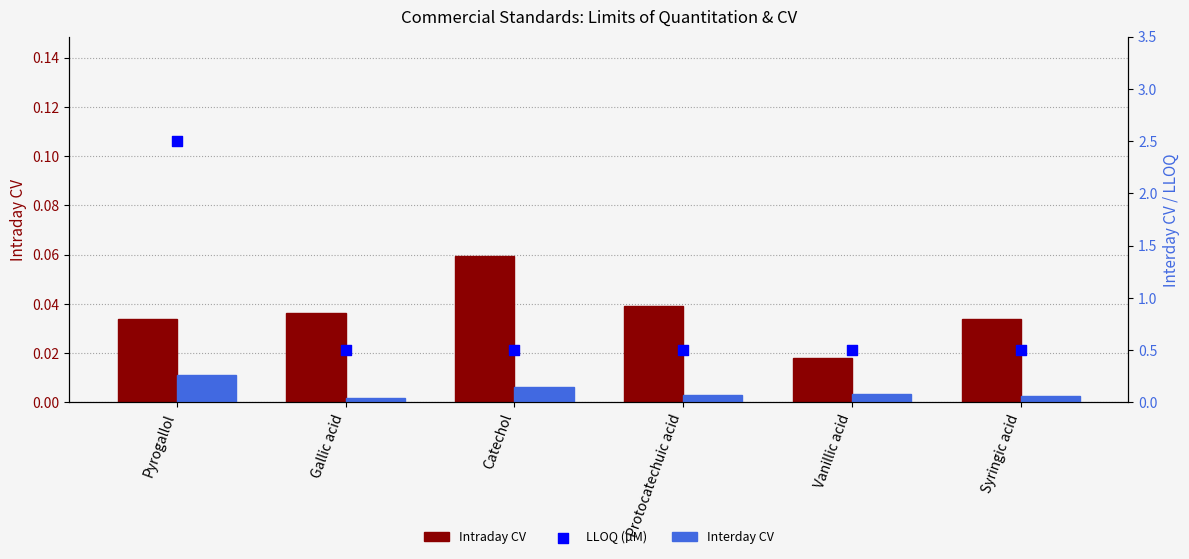

Which series contains the lowest Y value?

Intraday CV